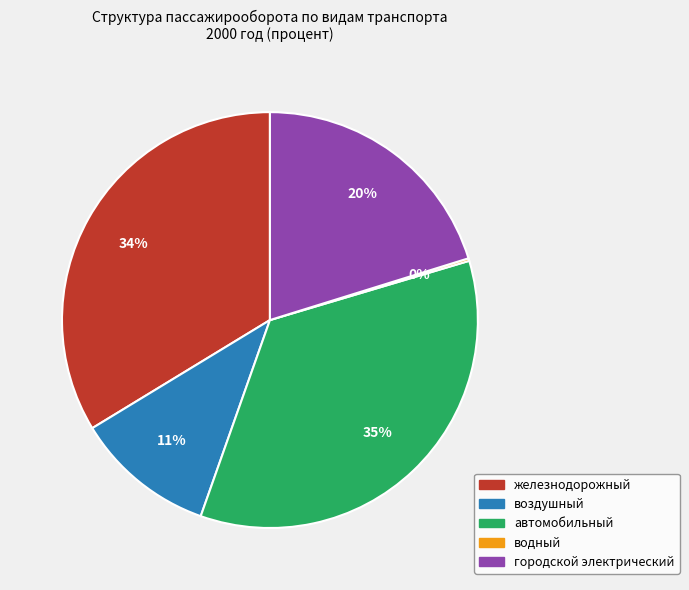

To the nearest percent, what is the average slice percentage?

20%